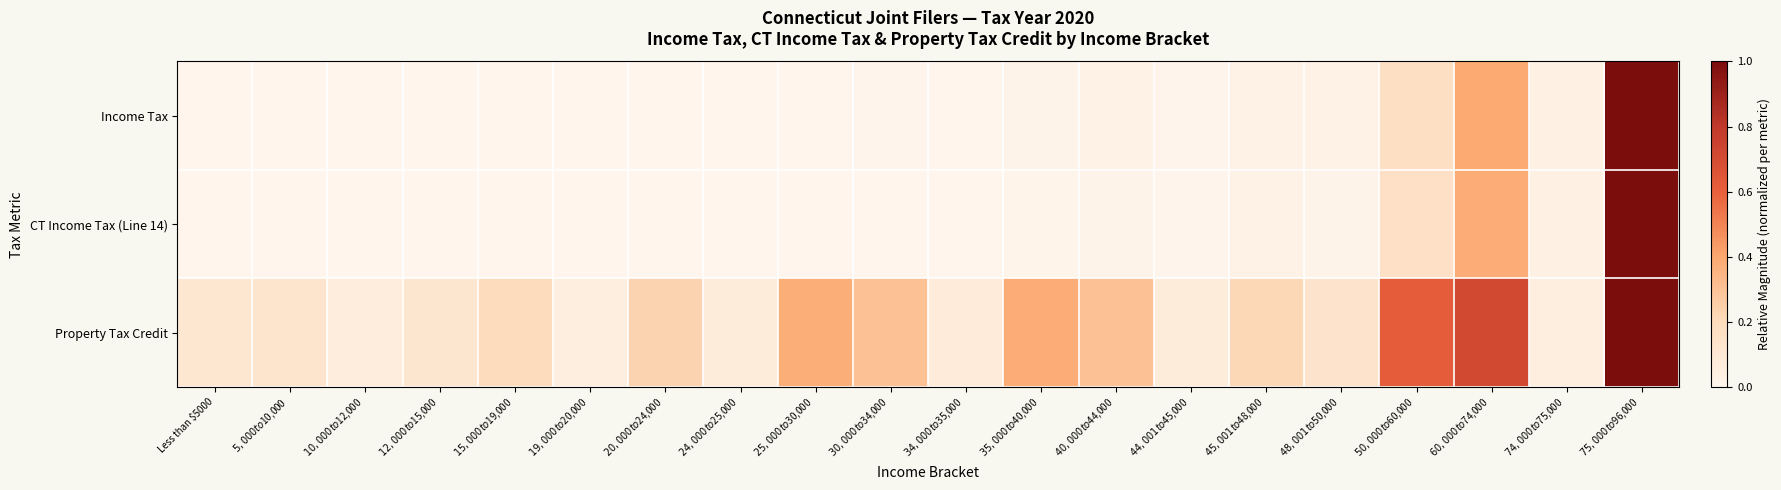

Reading left to right, extract all data points from this chart.

Income Tax: Less than $5000=0.0	$5,000 to $10,000=0.0	$10,000 to $12,000=0.0	$12,000 to $15,000=0.0	$15,000 to $19,000=0.0	$19,000 to $20,000=0.0	$20,000 to $24,000=0.0	$24,000 to $25,000=0.0	$25,000 to $30,000=0.0	$30,000 to $34,000=0.0	$34,000 to $35,000=0.0	$35,000 to $40,000=0.0	$40,000 to $44,000=0.0	$44,001 to $45,000=0.0	$45,001 to $48,000=0.0	$48,001 to $50,000=0.0	$50,000 to $60,000=0.2	$60,000 to $74,000=0.4	$74,000 to $75,000=0.0	$75,000 to $96,000=1.0
CT Income Tax (Line 14): Less than $5000=0.0	$5,000 to $10,000=0.0	$10,000 to $12,000=0.0	$12,000 to $15,000=0.0	$15,000 to $19,000=0.0	$19,000 to $20,000=0.0	$20,000 to $24,000=0.0	$24,000 to $25,000=0.0	$25,000 to $30,000=0.0	$30,000 to $34,000=0.0	$34,000 to $35,000=0.0	$35,000 to $40,000=0.0	$40,000 to $44,000=0.0	$44,001 to $45,000=0.0	$45,001 to $48,000=0.0	$48,001 to $50,000=0.0	$50,000 to $60,000=0.2	$60,000 to $74,000=0.4	$74,000 to $75,000=0.0	$75,000 to $96,000=1.0
Property Tax Credit: Less than $5000=0.1	$5,000 to $10,000=0.1	$10,000 to $12,000=0.1	$12,000 to $15,000=0.1	$15,000 to $19,000=0.2	$19,000 to $20,000=0.1	$20,000 to $24,000=0.2	$24,000 to $25,000=0.1	$25,000 to $30,000=0.4	$30,000 to $34,000=0.3	$34,000 to $35,000=0.1	$35,000 to $40,000=0.4	$40,000 to $44,000=0.3	$44,001 to $45,000=0.1	$45,001 to $48,000=0.2	$48,001 to $50,000=0.1	$50,000 to $60,000=0.6	$60,000 to $74,000=0.7	$74,000 to $75,000=0.1	$75,000 to $96,000=1.0